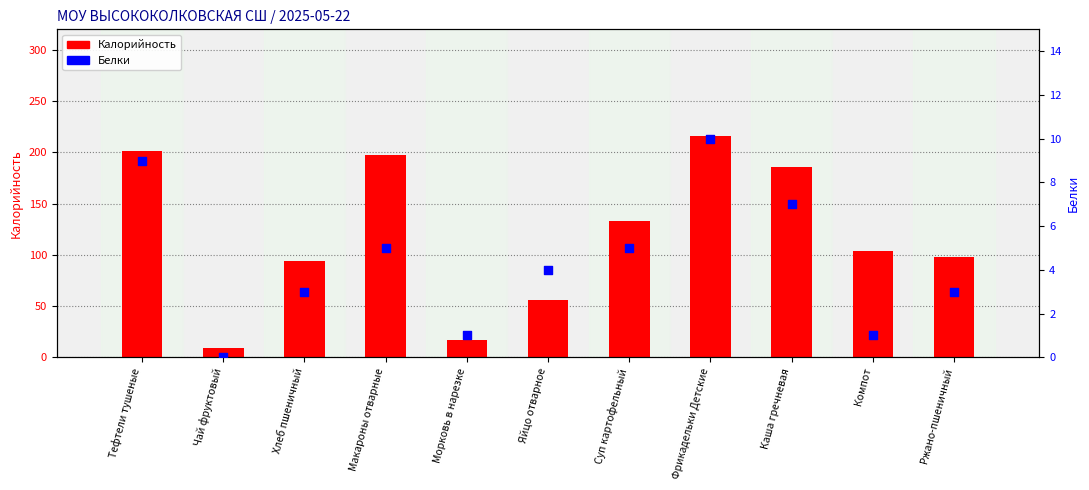

Which series contains the lowest Y value?

Белки